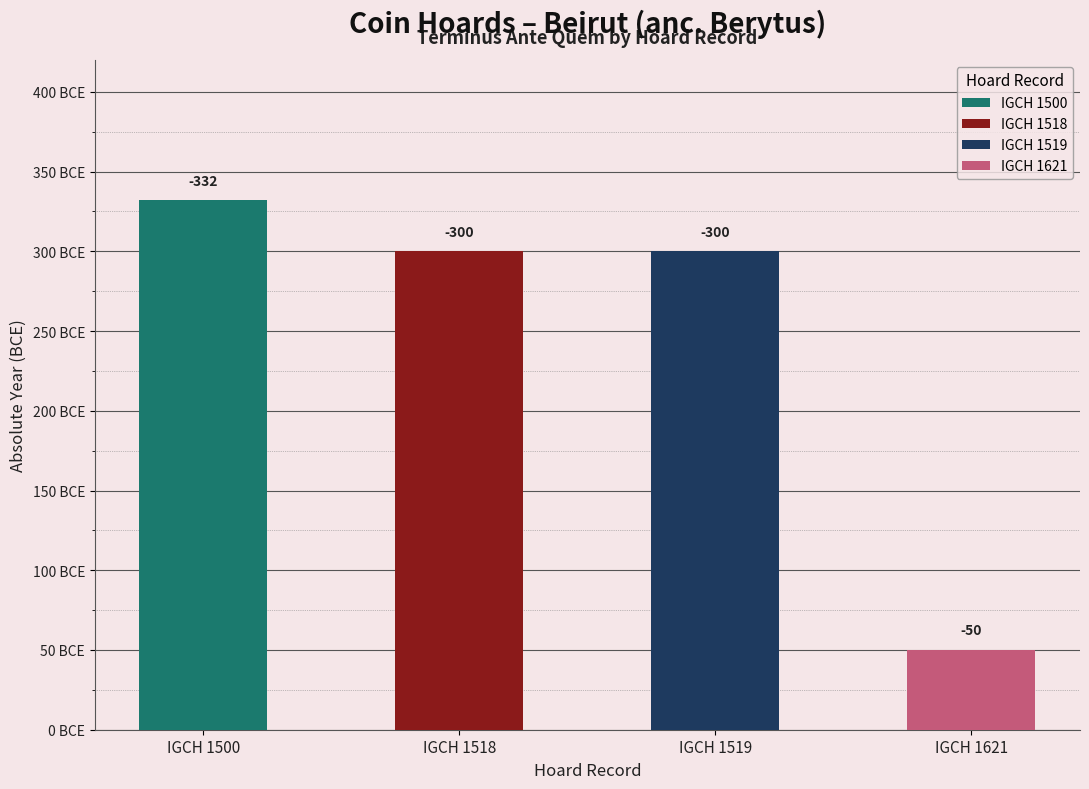

Between IGCH 1519 and IGCH 1500, which is larger?

IGCH 1519